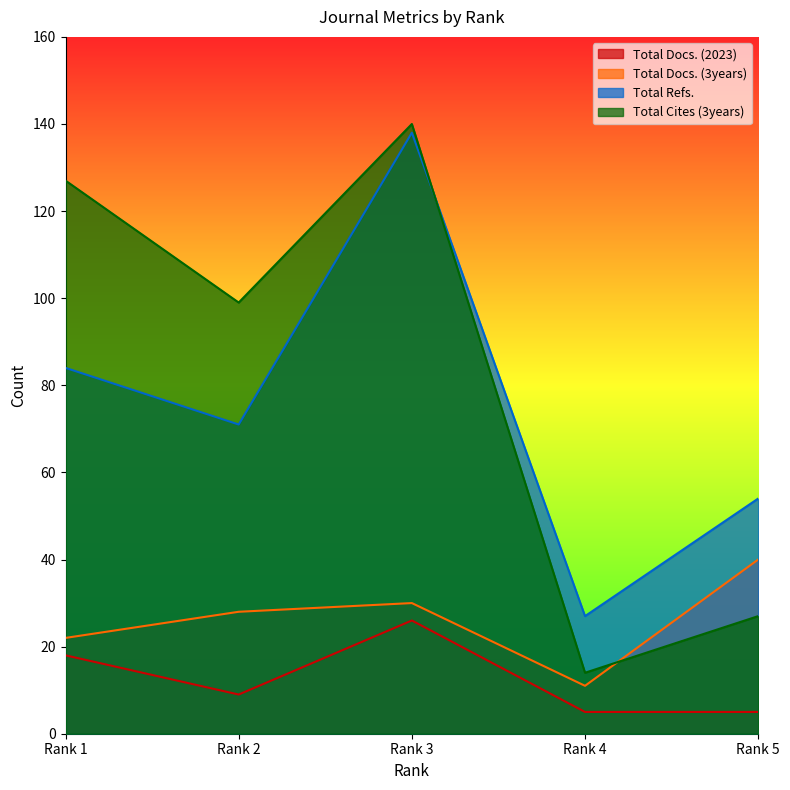

What are all the series names shown in the legend?

Total Docs. (2023), Total Docs. (3years), Total Refs., Total Cites (3years)